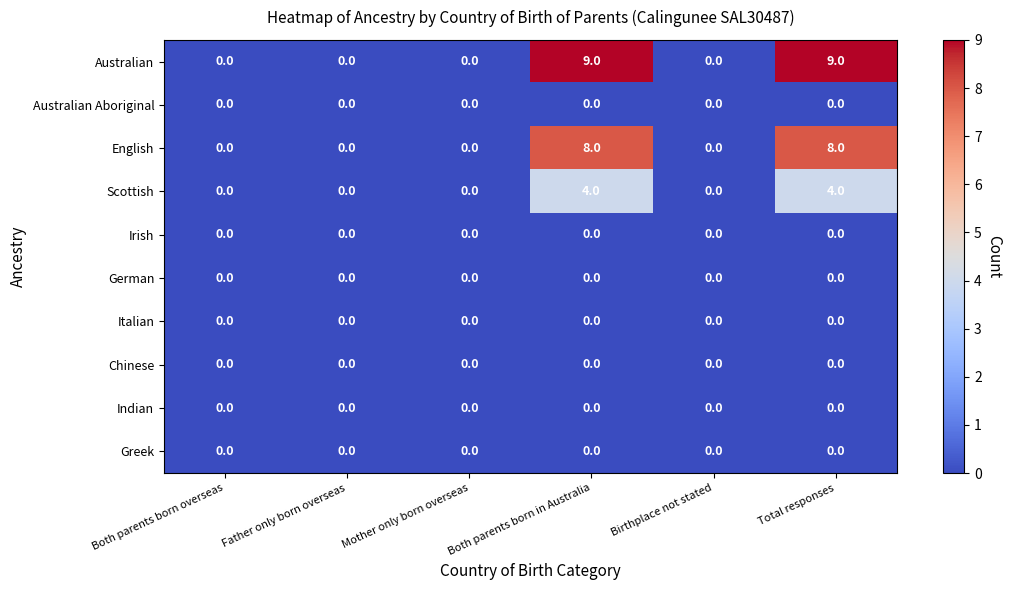

What is the maximum value for Australian?

9